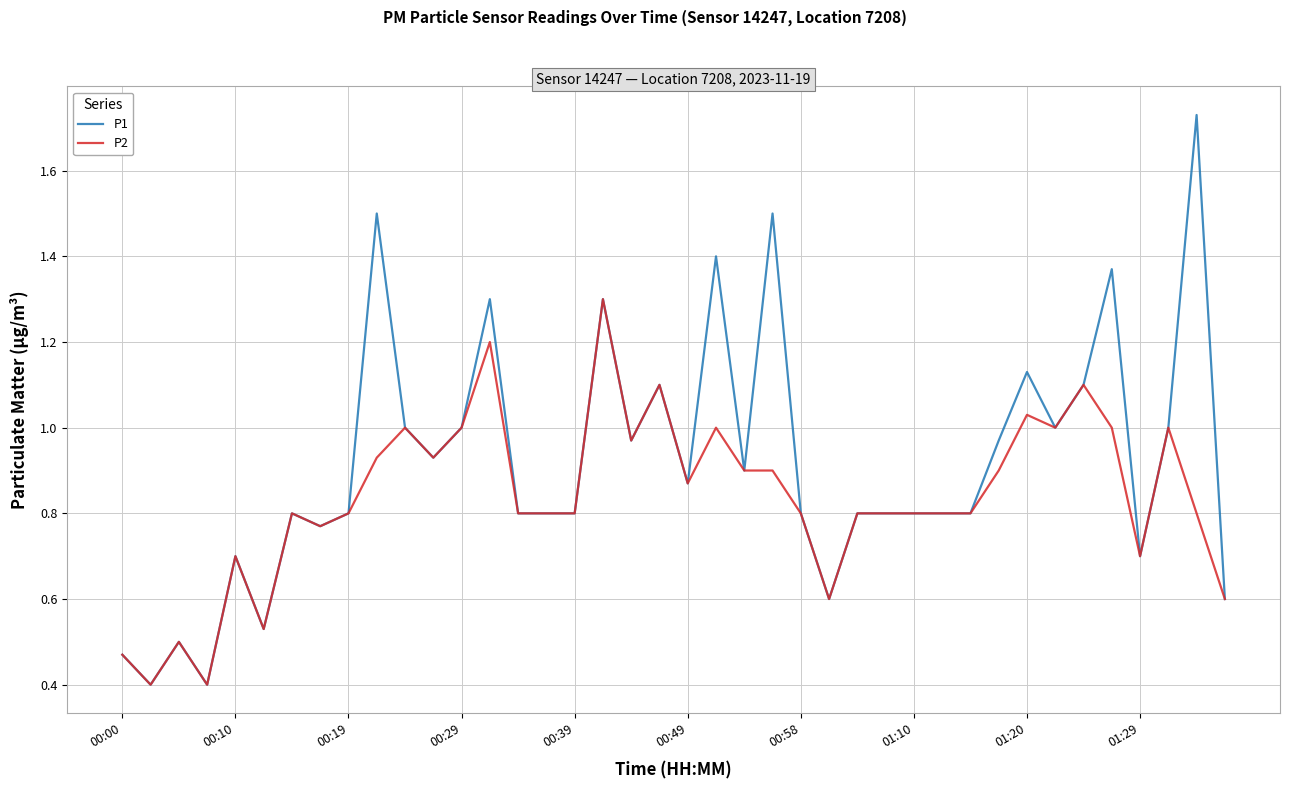

What is the minimum value for P1?

0.4